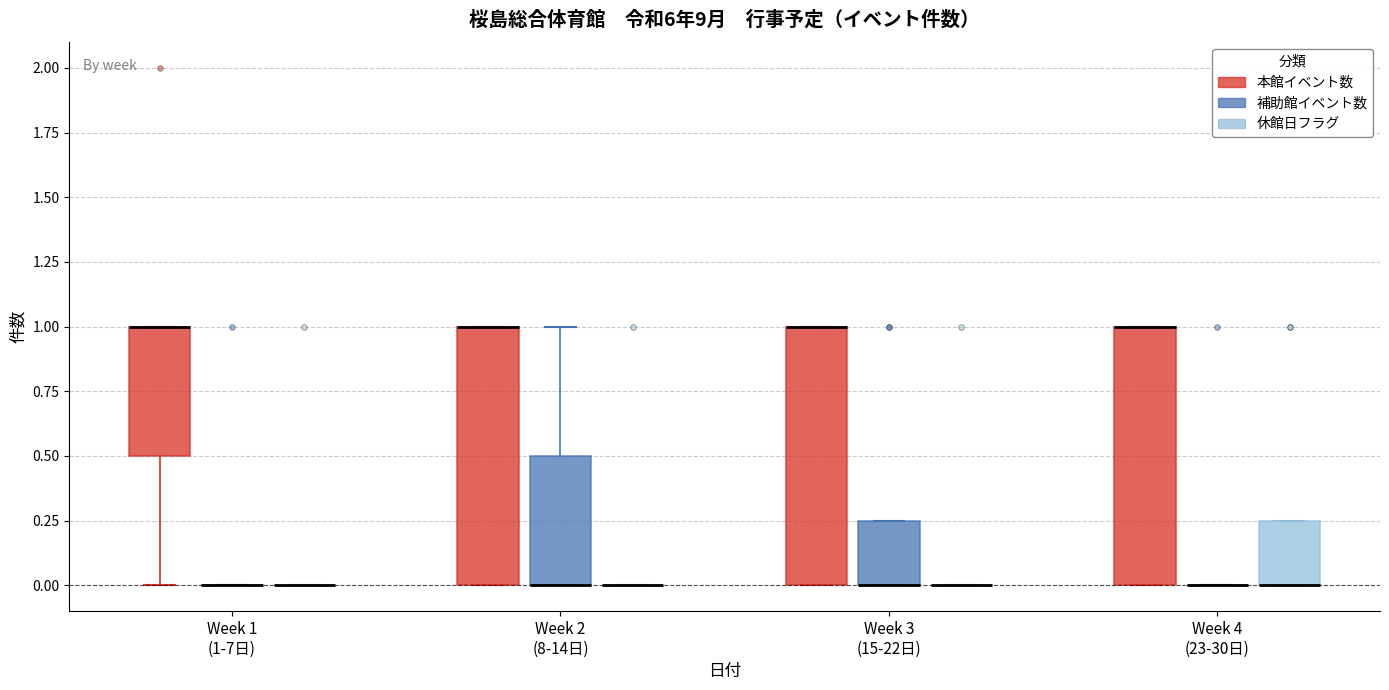

Reading left to right, transcribe this box plot: for each box, give where its median line is, the range the box spans, and where its two whiskers end, as read against the y-axis. The values are not printed on the chart, so give them approximately, as read against the axis.

Week 1 (1-7日) (本館イベント数): median 1.00 (drawn on the box's upper edge), box 0.50 to 1.00, whiskers 0.00 to 1.00
Week 1 (1-7日) (補助館イベント数): box collapsed to a line at 0.00, whiskers 0.00 to 0.00
Week 1 (1-7日) (休館日フラグ): box collapsed to a line at 0.00, whiskers 0.00 to 0.00
Week 2 (8-14日) (本館イベント数): median 1.00 (drawn on the box's upper edge), box 0.00 to 1.00, whiskers 0.00 to 1.00
Week 2 (8-14日) (補助館イベント数): median 0.00 (drawn on the box's lower edge), box 0.00 to 0.50, whiskers 0.00 to 1.00
Week 2 (8-14日) (休館日フラグ): box collapsed to a line at 0.00, whiskers 0.00 to 0.00
Week 3 (15-22日) (本館イベント数): median 1.00 (drawn on the box's upper edge), box 0.00 to 1.00, whiskers 0.00 to 1.00
Week 3 (15-22日) (補助館イベント数): median 0.00 (drawn on the box's lower edge), box 0.00 to 0.25, whiskers 0.00 to 0.25
Week 3 (15-22日) (休館日フラグ): box collapsed to a line at 0.00, whiskers 0.00 to 0.00
Week 4 (23-30日) (本館イベント数): median 1.00 (drawn on the box's upper edge), box 0.00 to 1.00, whiskers 0.00 to 1.00
Week 4 (23-30日) (補助館イベント数): box collapsed to a line at 0.00, whiskers 0.00 to 0.00
Week 4 (23-30日) (休館日フラグ): median 0.00 (drawn on the box's lower edge), box 0.00 to 0.25, whiskers 0.00 to 0.25